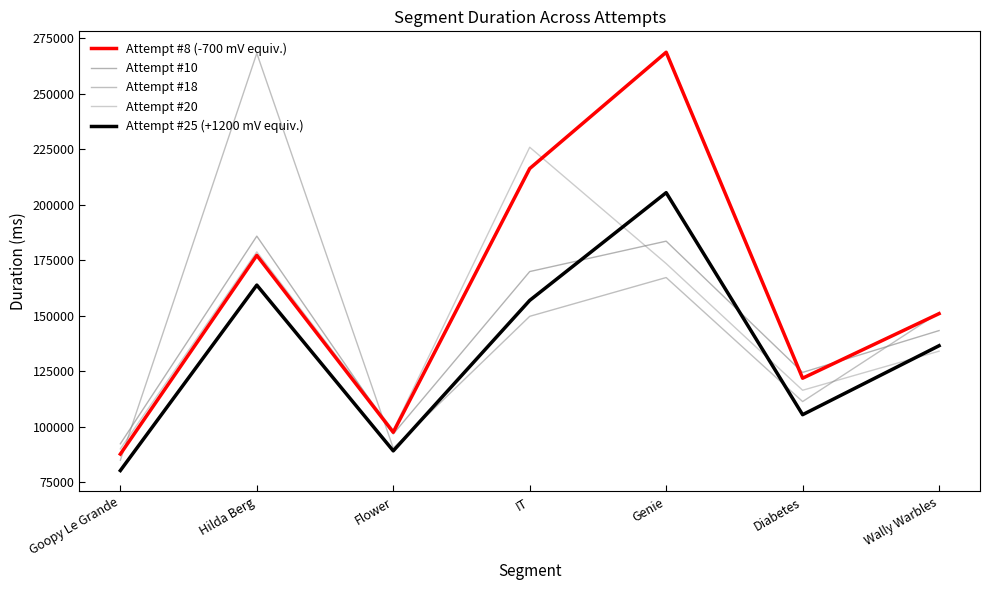

What is the average value of the Attempt #20 series?

145344